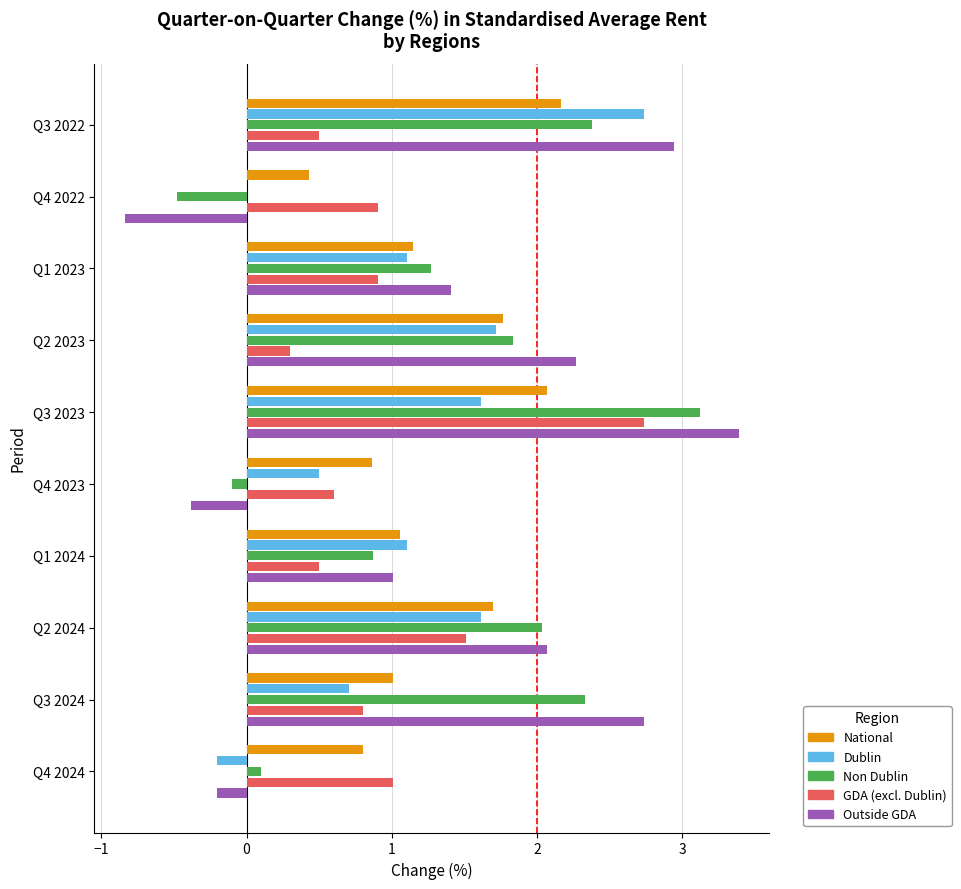

What is the average value of the Non Dublin series?

1.3